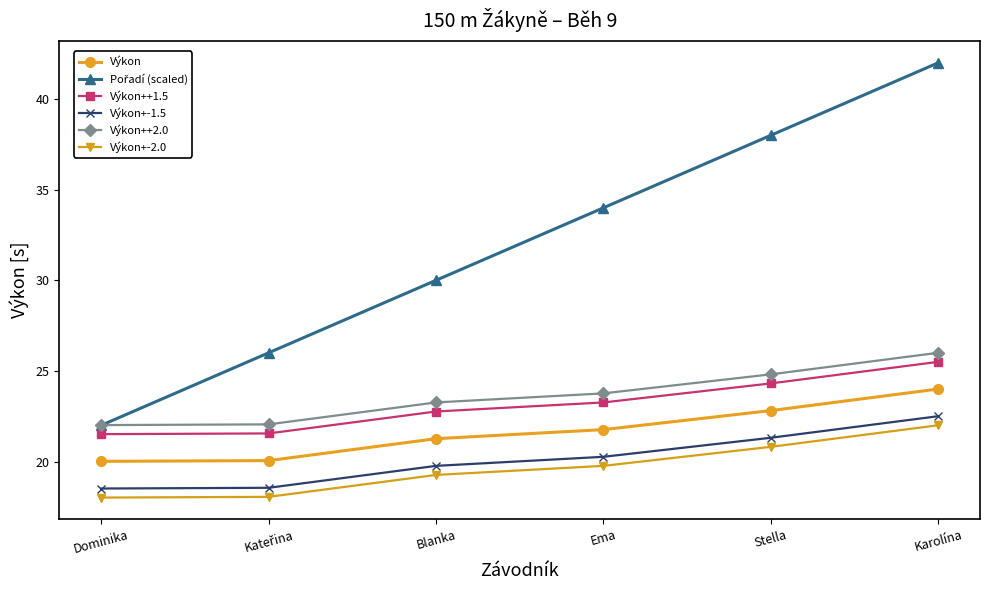

How many categories are shown in the chart?

6